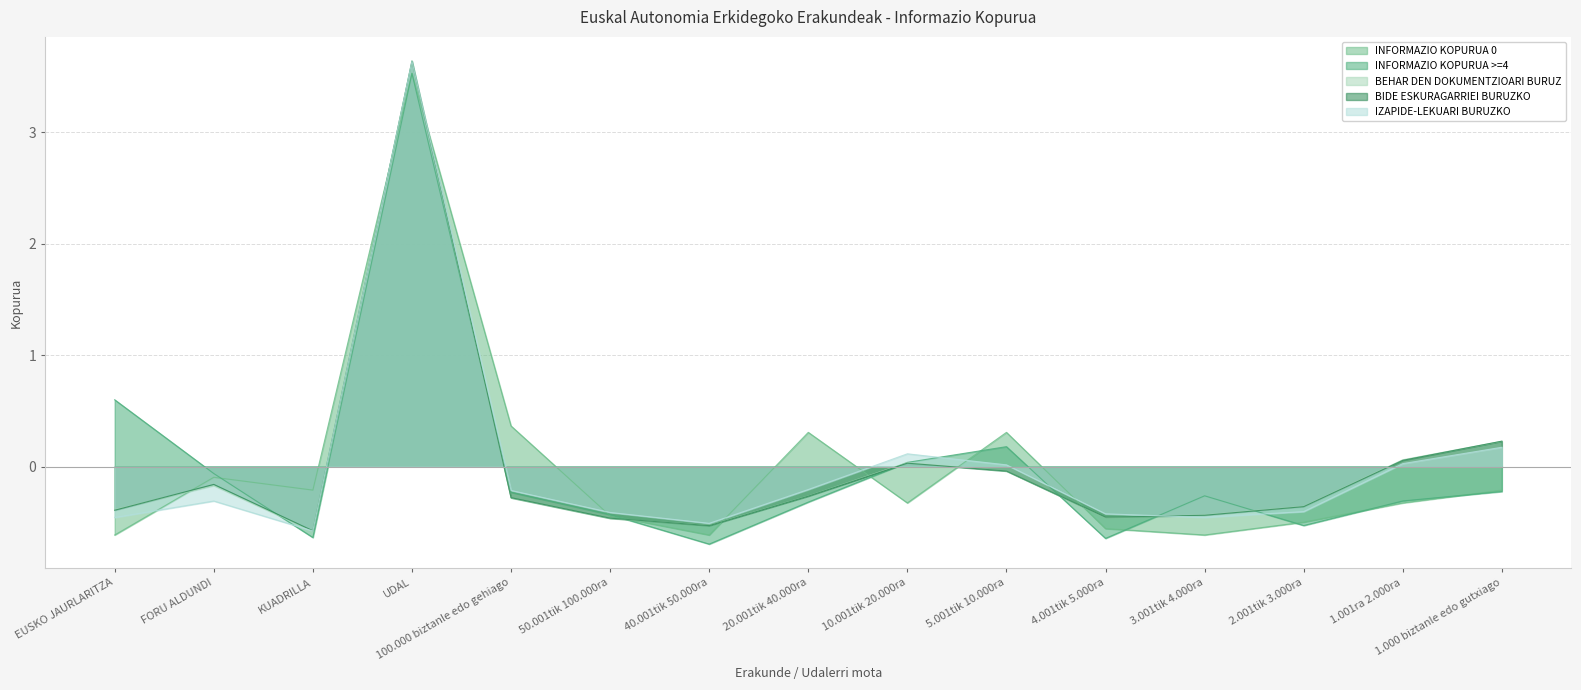

Does the chart display data point markers on the line(s)?

No